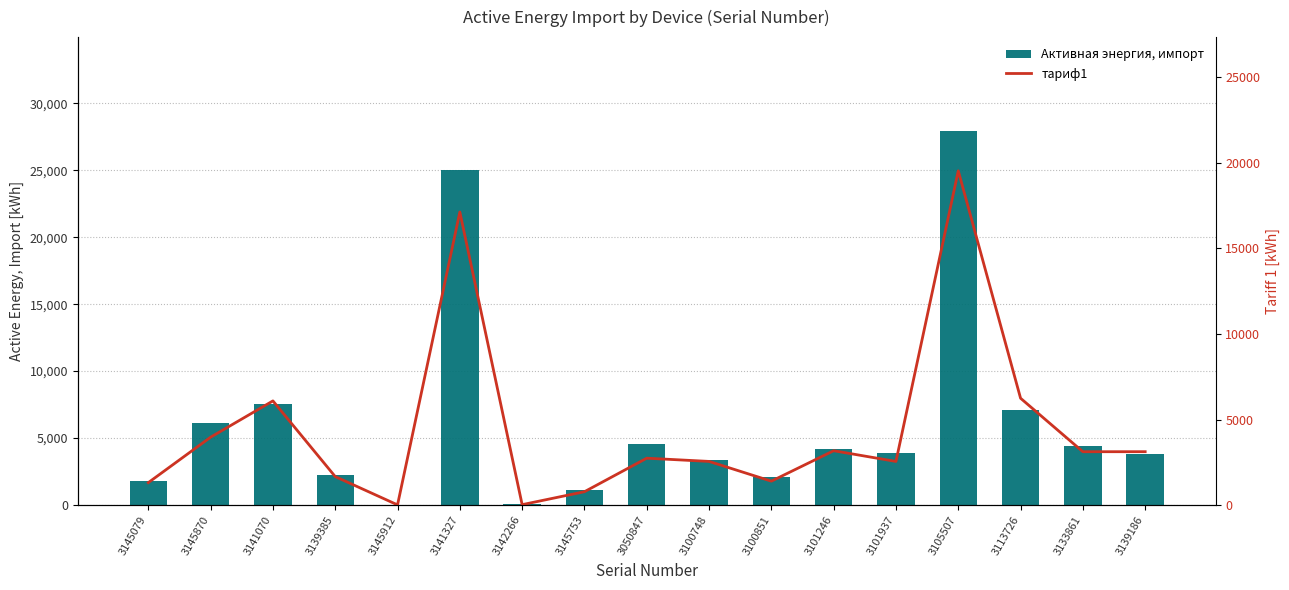

What is the value of the тариф1 bar at the 6th from the left?

17131.3